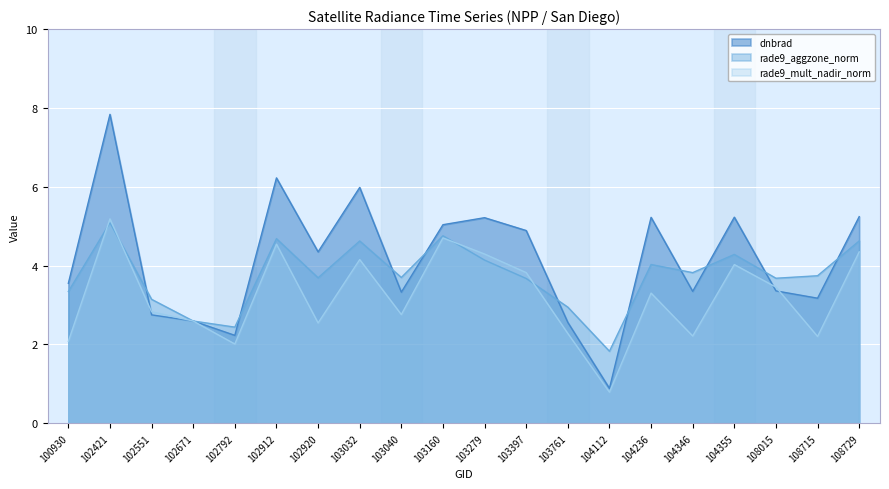

What is the difference between the second highest and minimum values in the dnbrad series?

5.3